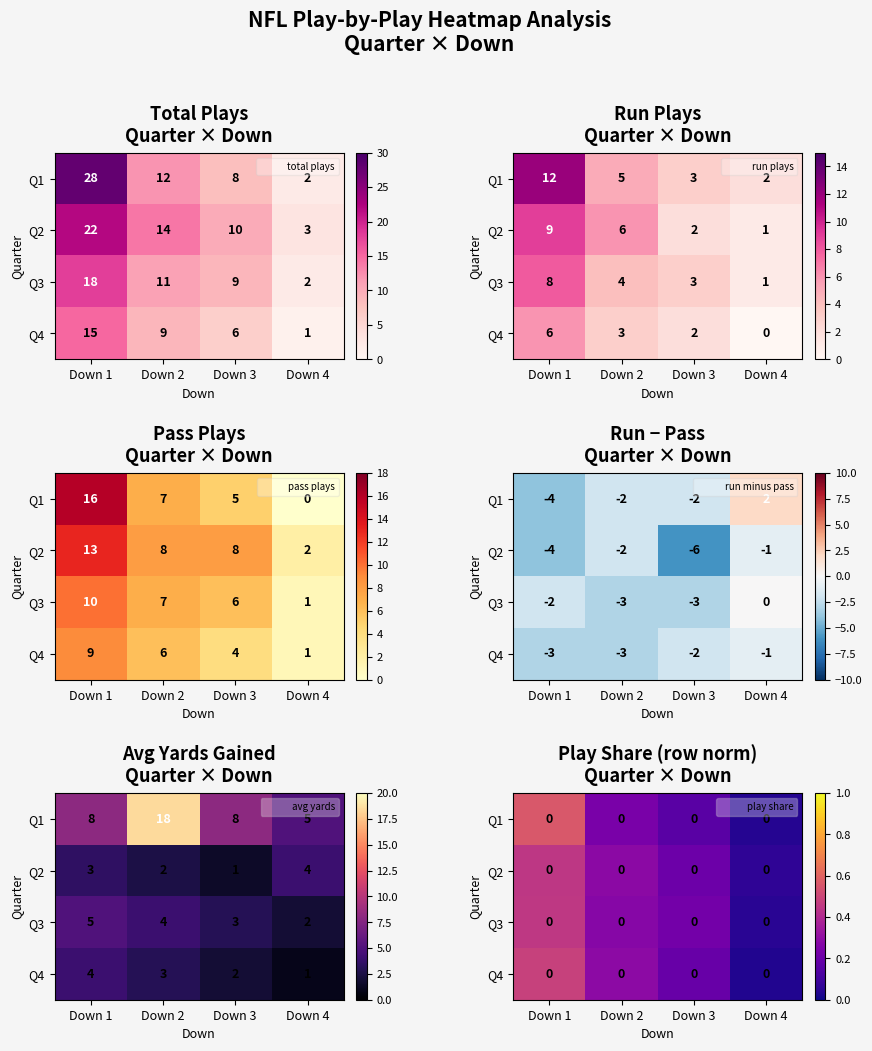

What is the difference between the maximum and minimum values in the Q1 series?

0.5